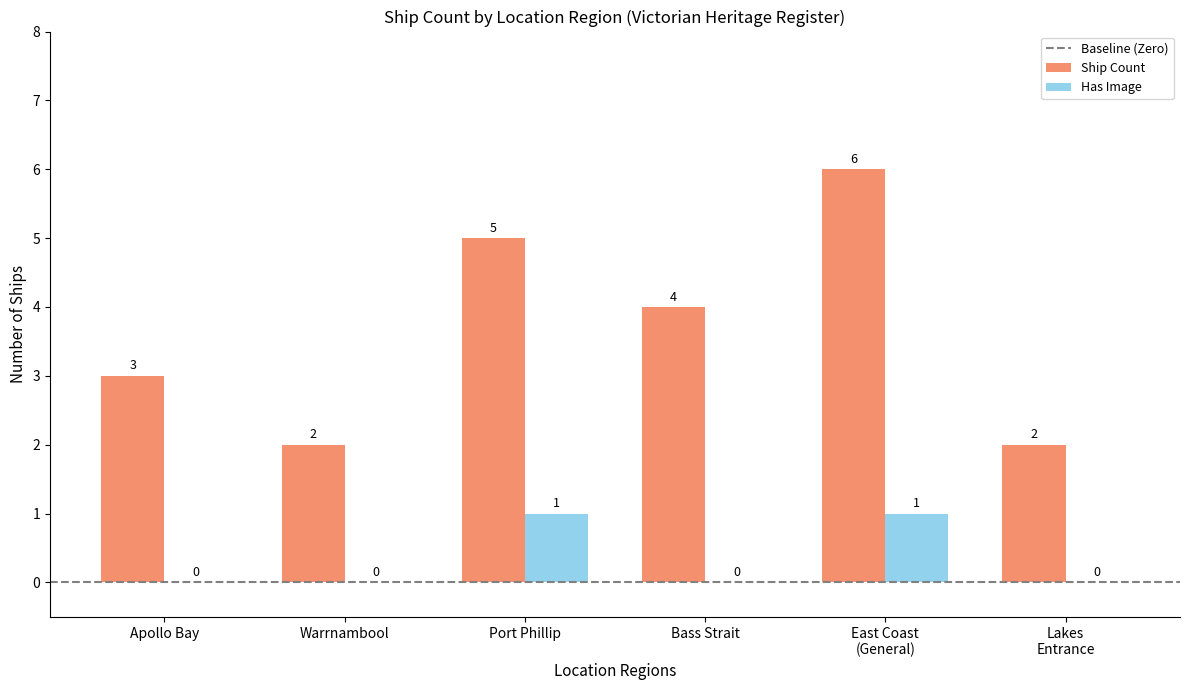

Which series has the largest total across all categories?

Ship Count